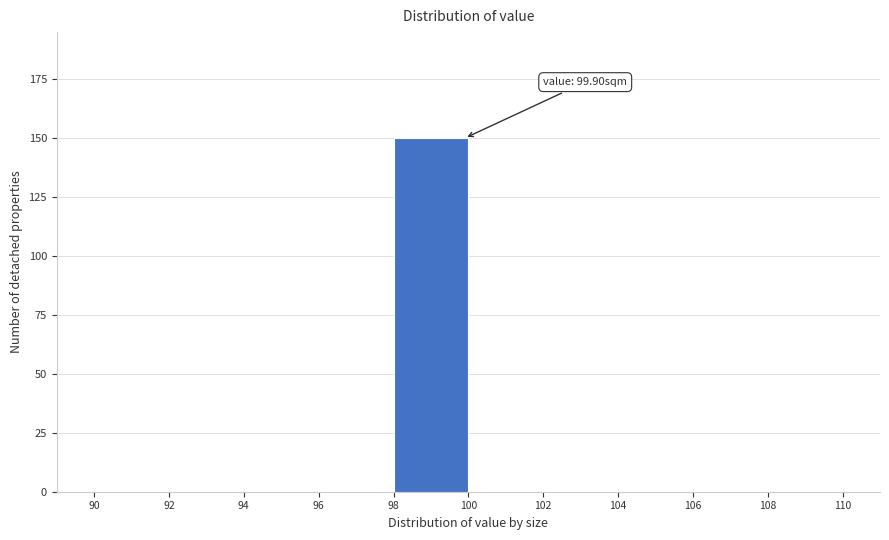

Over which range of the x-axis is the bar tallest?

98 to 100